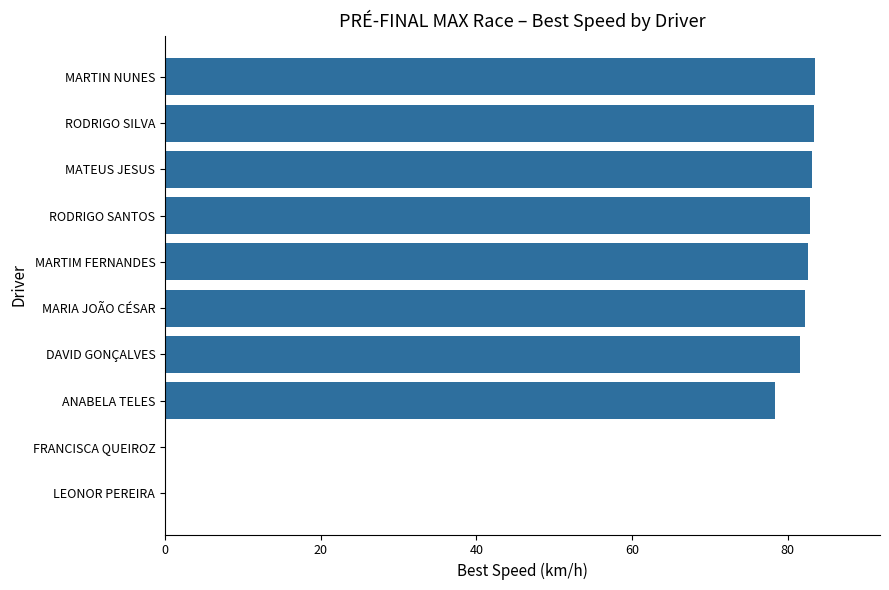

The value at RODRIGO SANTOS is 24.3. True or false?

False